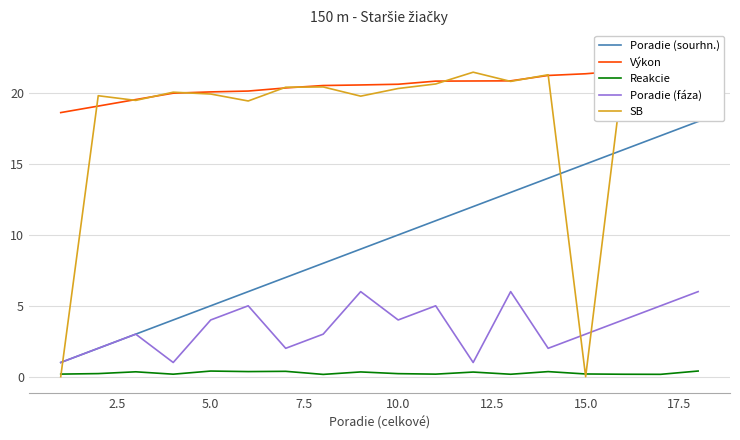

The Poradie (sourhn.) series shows 6.0 at 12. True or false?

False